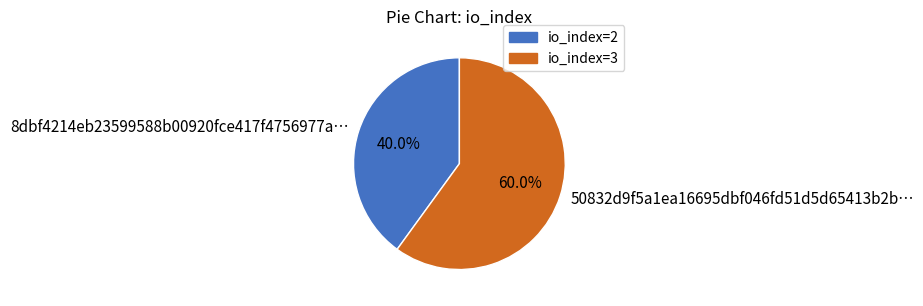

To the nearest percent, what is the average slice percentage?

50%